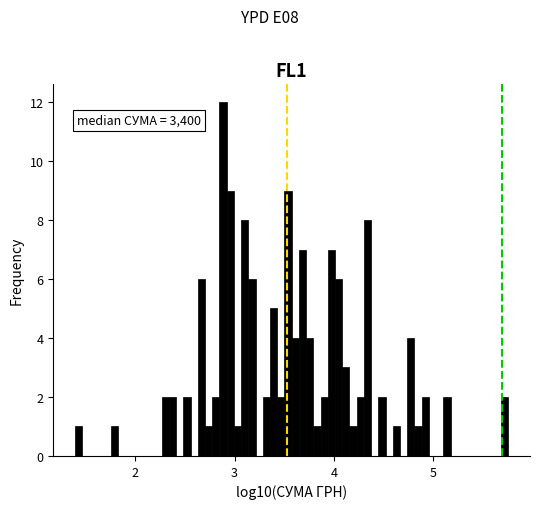

Around what value on the x-axis is the tallest bar? Give the approximate position of its centre, as read against the axis.

2.9